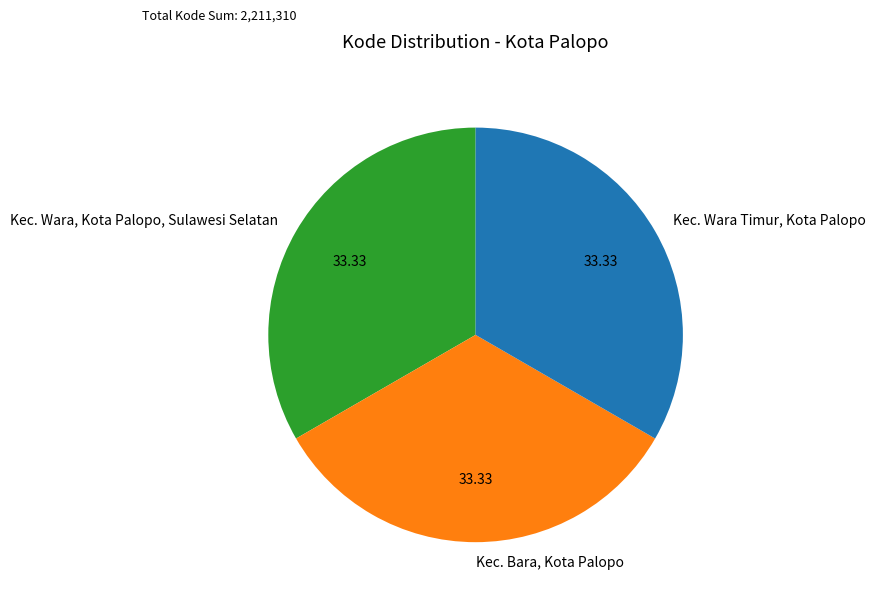

Do Kec. Bara, Kota Palopo and Kec. Wara Timur, Kota Palopo together represent more than half of the pie?

Yes